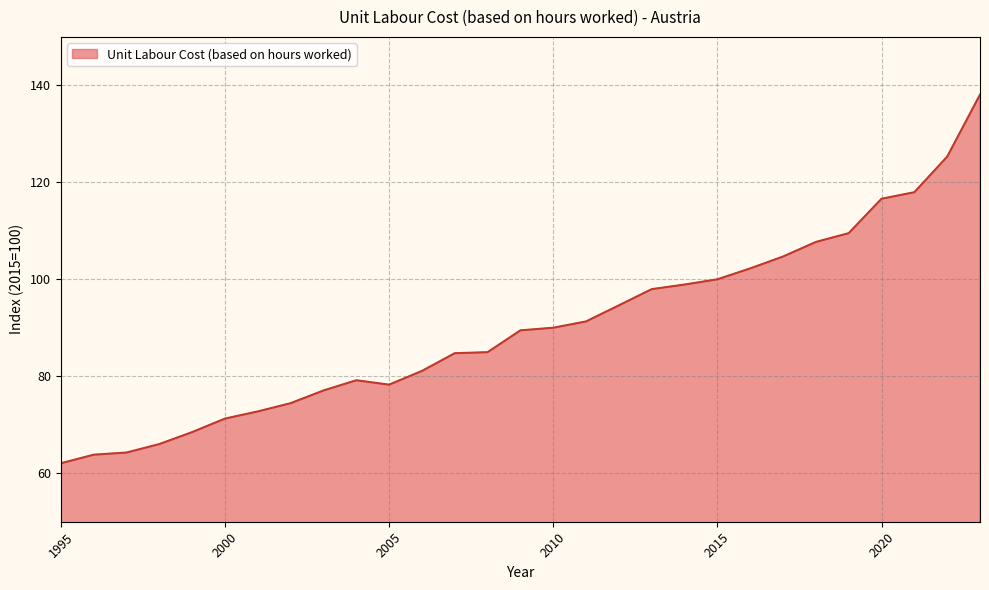

What is the smallest value displayed?

62.1